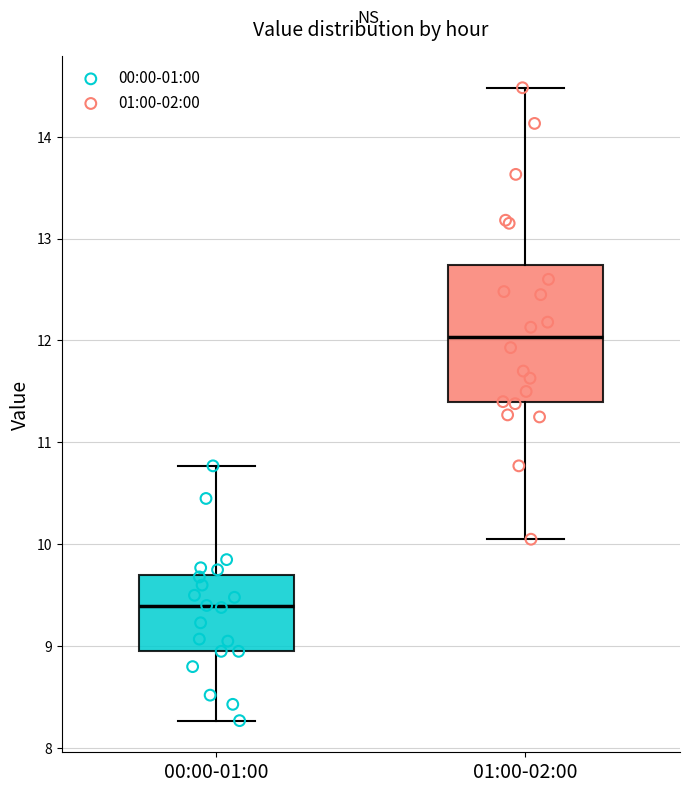

Reading left to right, transcribe this box plot: for each box, give where its median line is, the range the box spans, and where its two whiskers end, as read against the y-axis. The values are not printed on the chart, so give them approximately, as read against the axis.

00:00-01:00: median 9.4, box 9.0 to 9.7, whiskers 8.3 to 10.8
01:00-02:00: median 12.0, box 11.4 to 12.7, whiskers 10.1 to 14.5